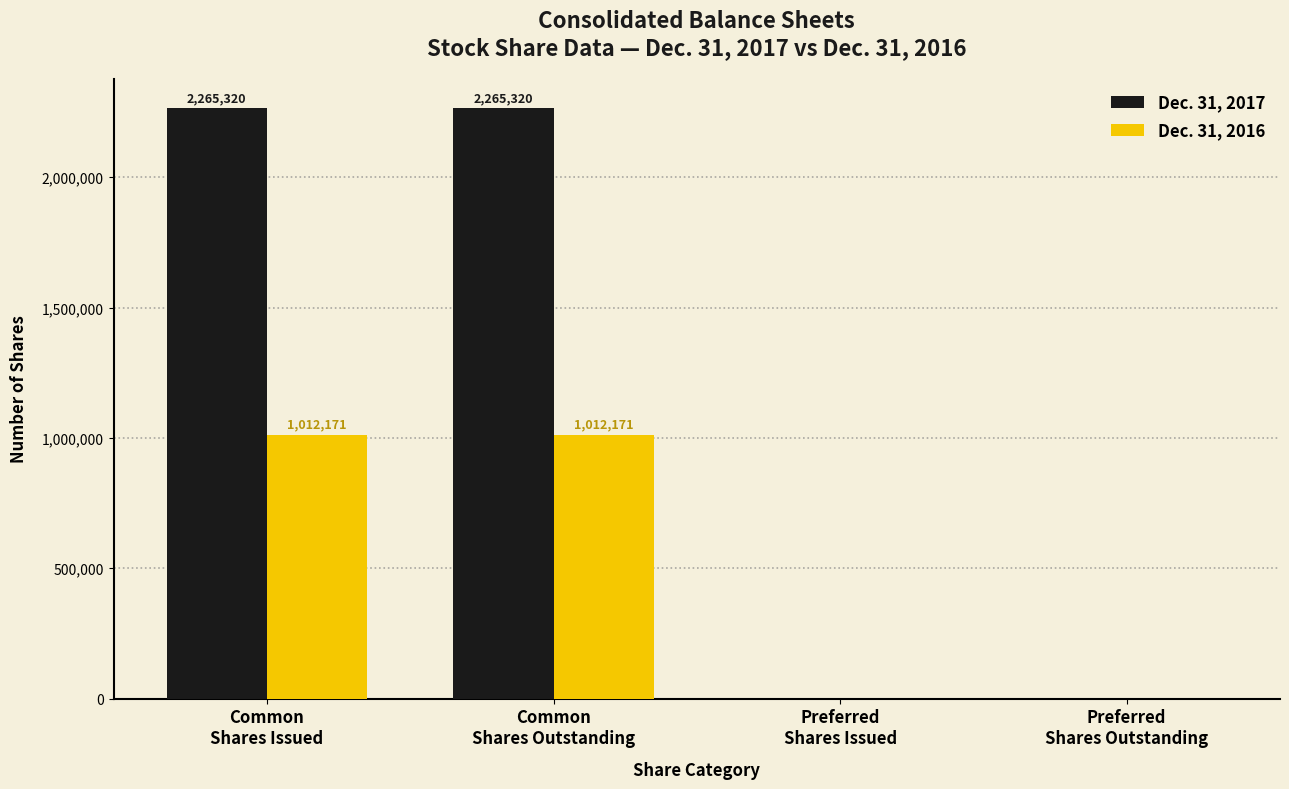

Which series has the largest range (max minus min)?

Dec. 31, 2017